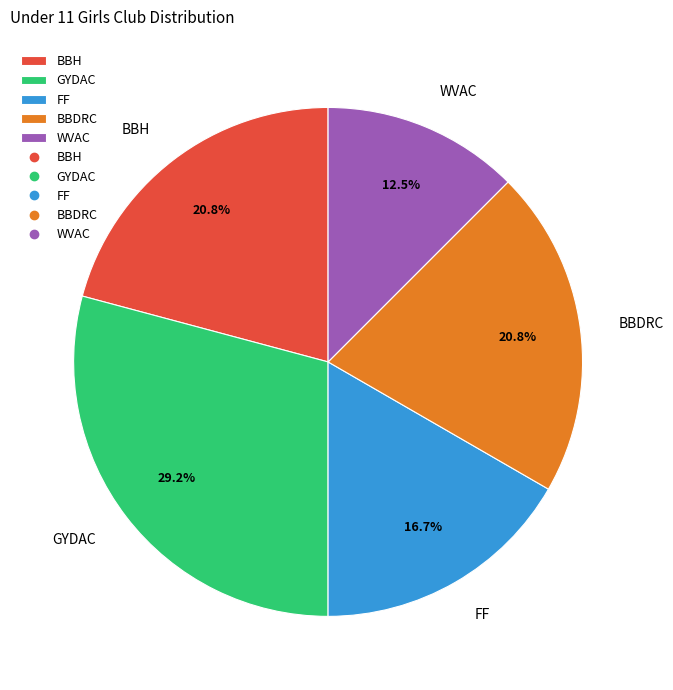

What percentage is NOT represented by BBH?

79.2%